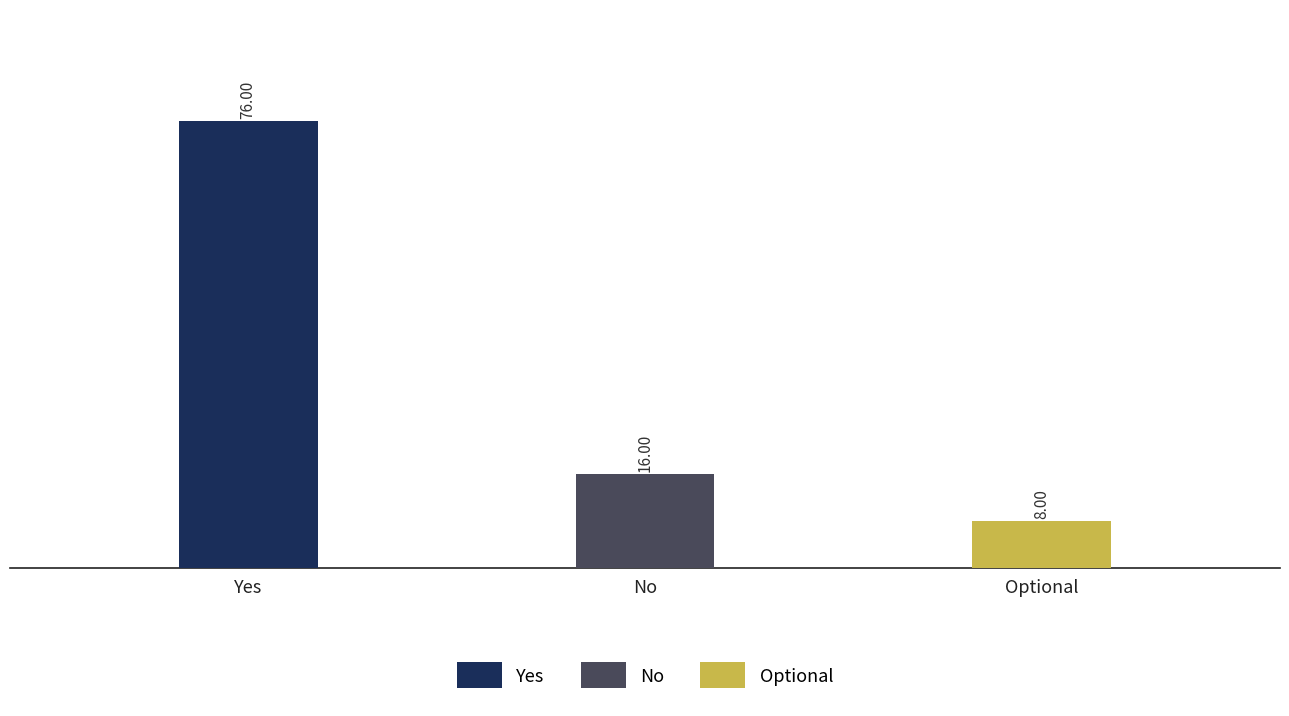

Rank the categories by value from highest to lowest.

Yes, No, Optional